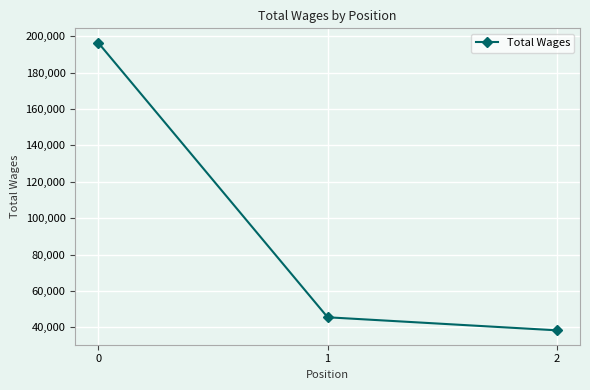

Is this an area chart (filled region under the line)?

No